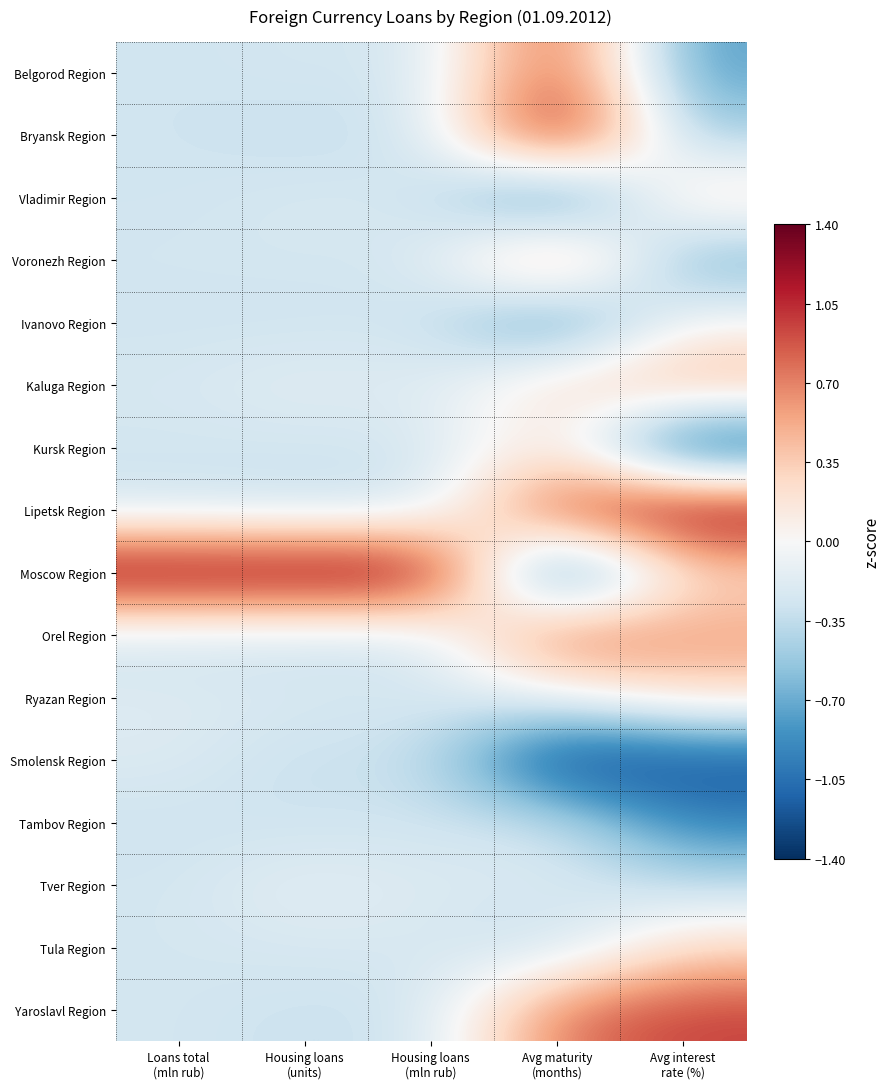

Which has a higher value, Loans total
(mln rub) or Avg maturity
(months)?

Avg maturity
(months)